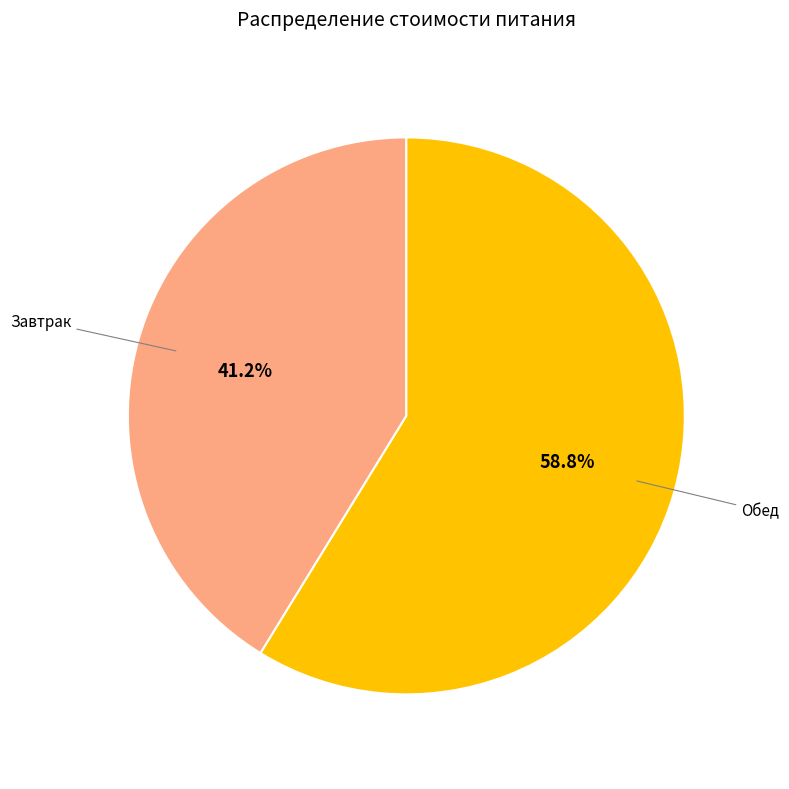

Count the number of slices in the pie.

2